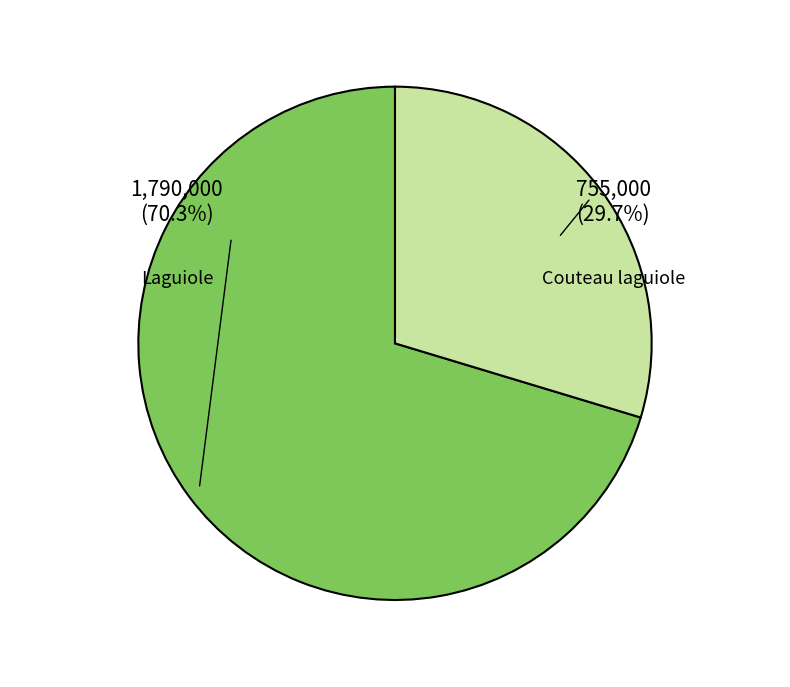

Which category has the smallest portion of the pie?

Couteau laguiole